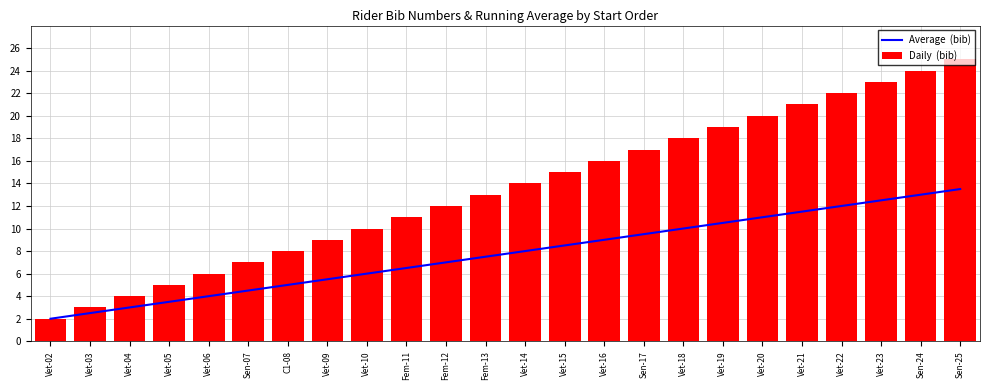

Rank the series at Vet-04 from lowest to highest value.

Average  (bib), Daily  (bib)